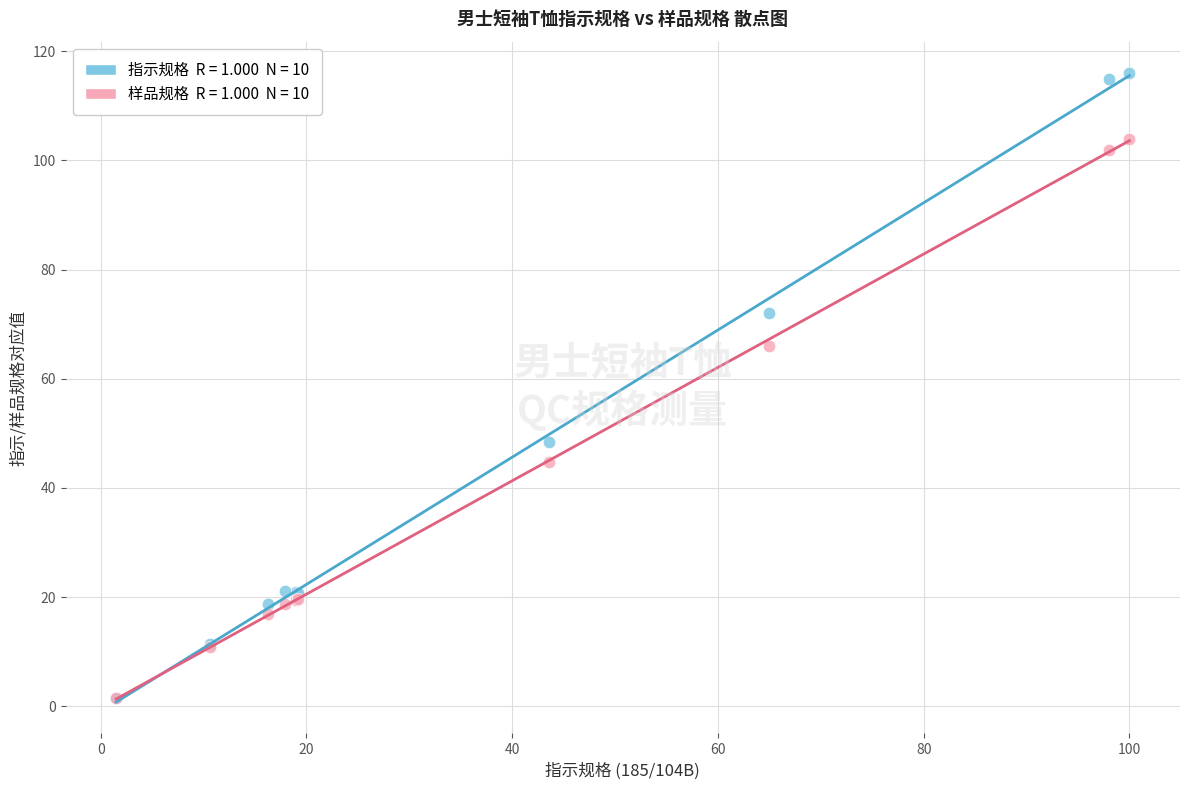

Across all series, what Y value is closest to 58?

66.0